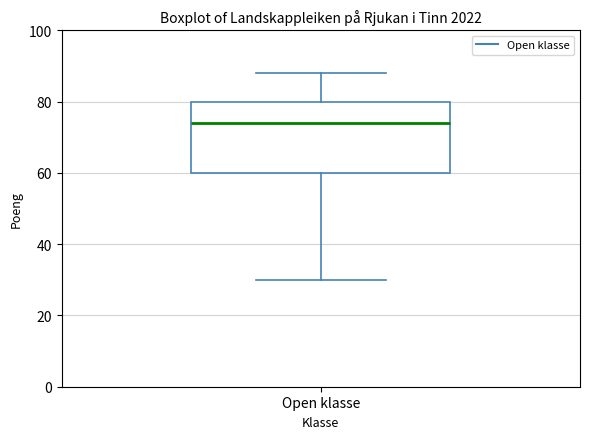

Read this box plot against the y-axis: the position of the median line, the range covered by the box, and the ends of both whiskers. The values are not printed on the chart, so give them approximately, as read against the axis.

median 74, box 60 to 80, whiskers 30 to 88